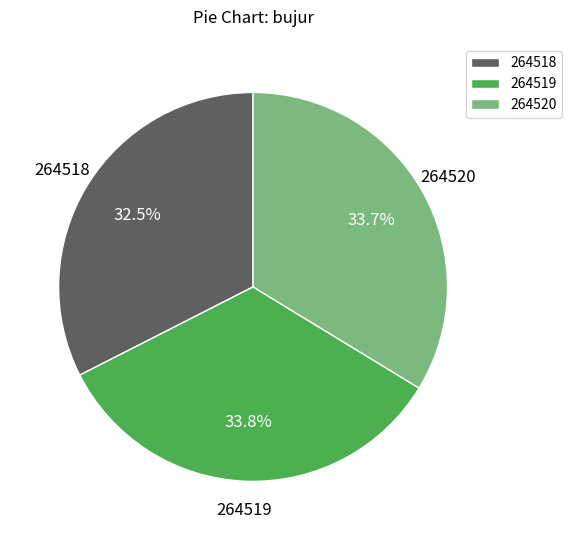

What percentage is the 264519 slice, to the nearest percent?

34%